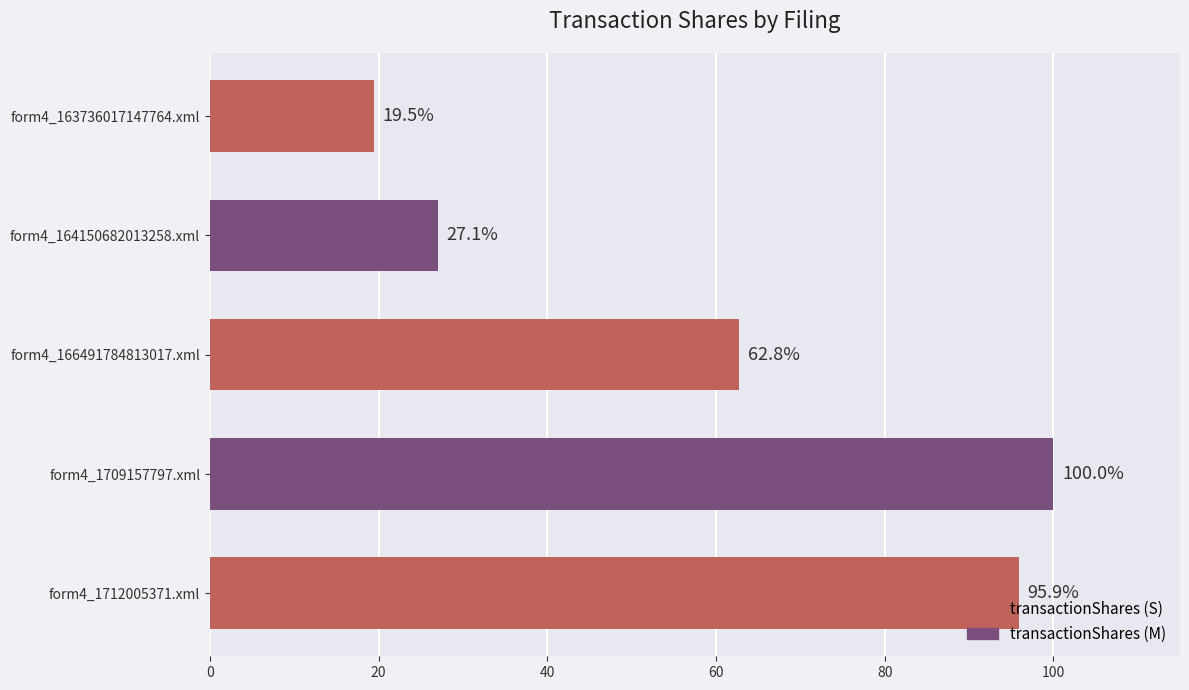

At which label is the value closest to 59?

form4_166491784813017.xml